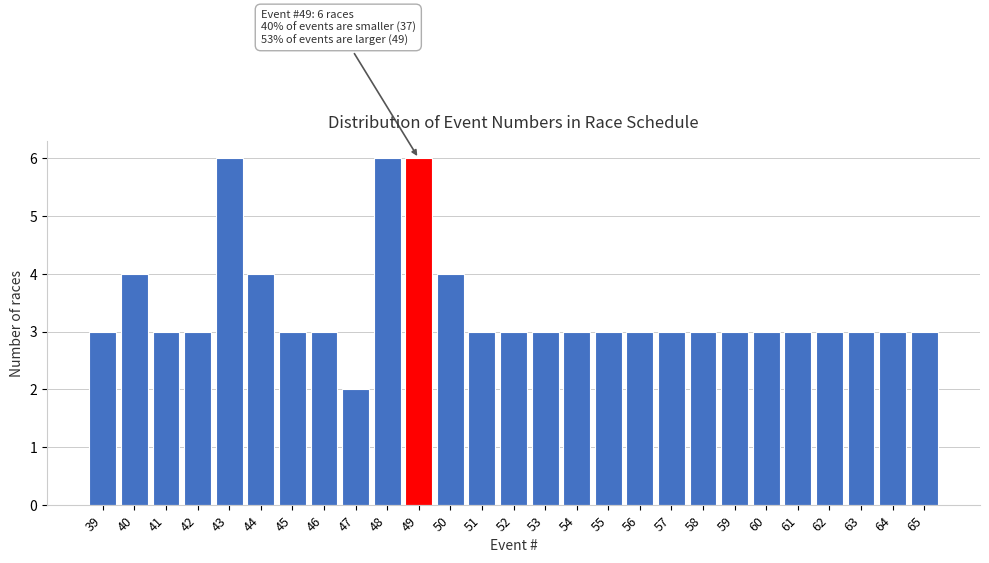

Reading right to left, transcribe all the data shown in this chart.

65=3	64=3	63=3	62=3	61=3	60=3	59=3	58=3	57=3	56=3	55=3	54=3	53=3	52=3	51=3	50=4	49=6	48=6	47=2	46=3	45=3	44=4	43=6	42=3	41=3	40=4	39=3